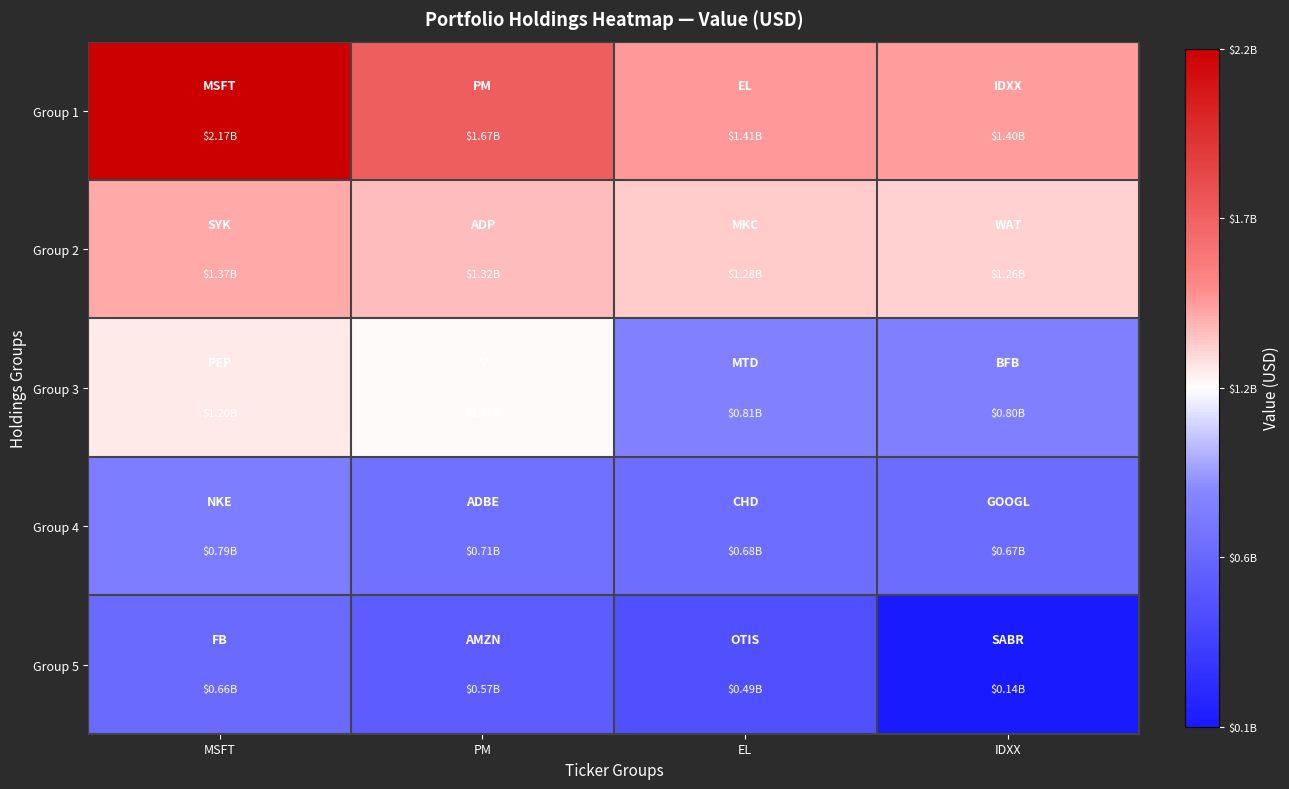

Which series has the widest spread of values?

Group 1